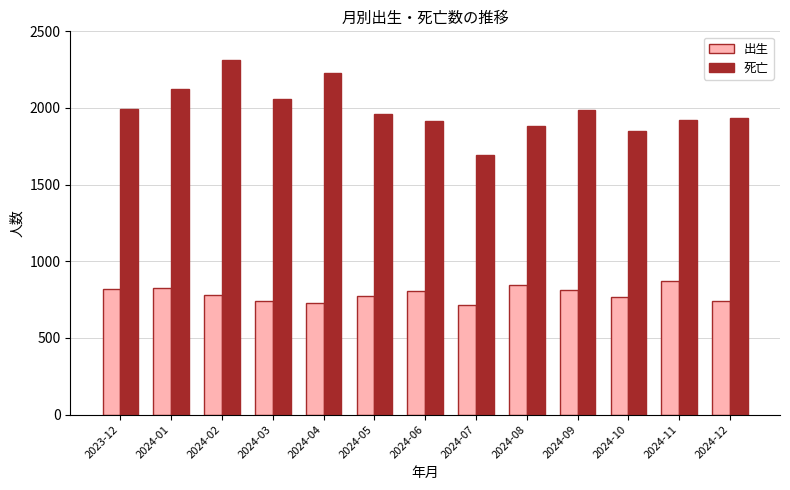

The value of 出生 at 2024-04 is 731. True or false?

True